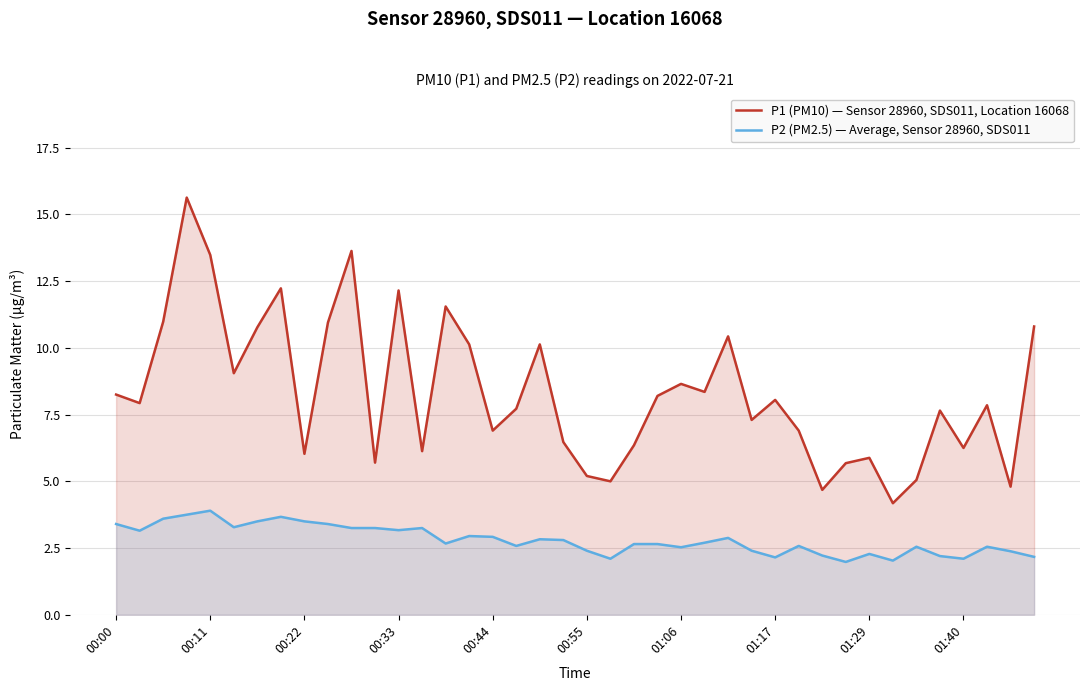

What is the difference between the maximum and minimum values in the P1 (PM10) — Sensor 28960, SDS011, Location 16068 series?

11.5